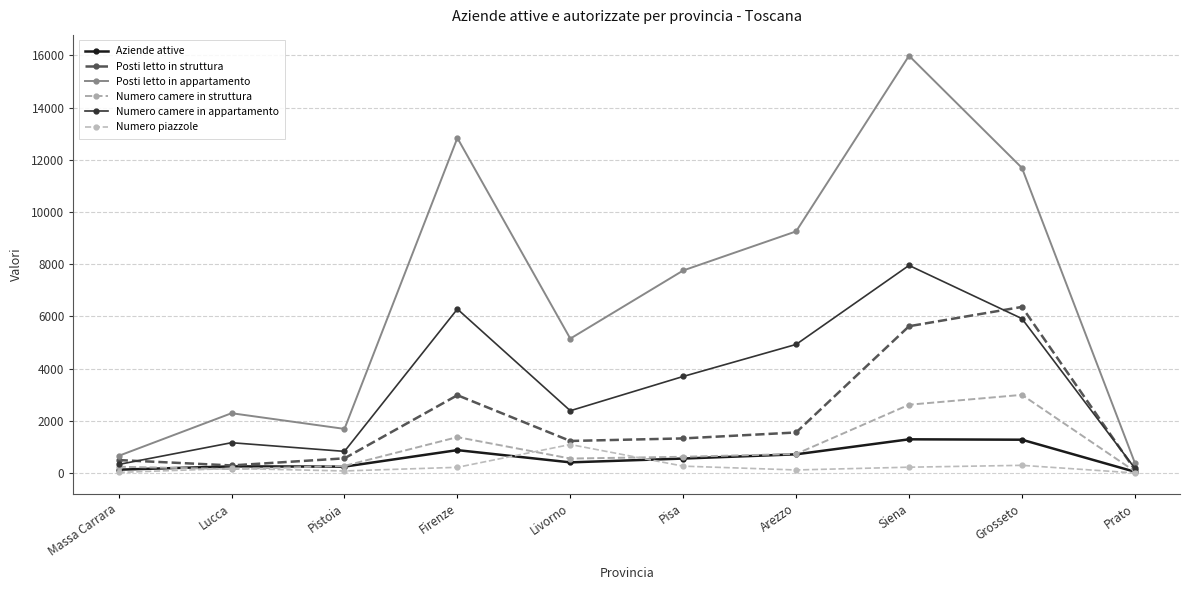

Reading right to left, transcribe all the data shown in this chart.

Aziende attive: Prato=48	Grosseto=1276	Siena=1291	Arezzo=716	Pisa=554	Livorno=408	Firenze=877	Pistoia=245	Lucca=254	Massa Carrara=128
Posti letto in struttura: Prato=128	Grosseto=6363	Siena=5623	Arezzo=1553	Pisa=1326	Livorno=1228	Firenze=2981	Pistoia=562	Lucca=290	Massa Carrara=496
Posti letto in appartamento: Prato=392	Grosseto=11690	Siena=15985	Arezzo=9257	Pisa=7759	Livorno=5148	Firenze=12834	Pistoia=1690	Lucca=2291	Massa Carrara=657
Numero camere in struttura: Prato=64	Grosseto=2994	Siena=2616	Arezzo=730	Pisa=622	Livorno=554	Firenze=1375	Pistoia=273	Lucca=150	Massa Carrara=241
Numero camere in appartamento: Prato=183	Grosseto=5915	Siena=7953	Arezzo=4926	Pisa=3699	Livorno=2386	Firenze=6281	Pistoia=829	Lucca=1161	Massa Carrara=328
Numero piazzole: Prato=2	Grosseto=294	Siena=223	Arezzo=117	Pisa=263	Livorno=1092	Firenze=218	Pistoia=79	Lucca=174	Massa Carrara=23